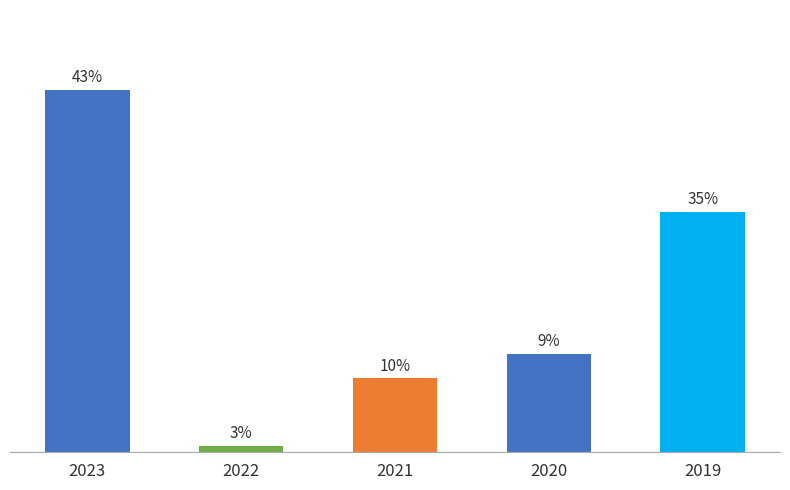

Does the chart contain any negative values?

No